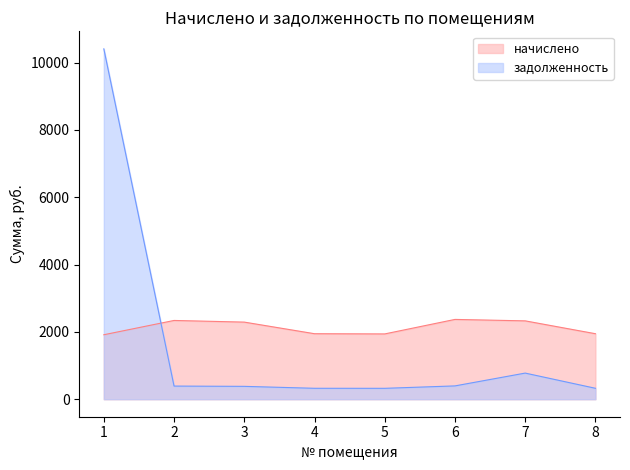

How many times do задолженность and начислено cross each other?

1